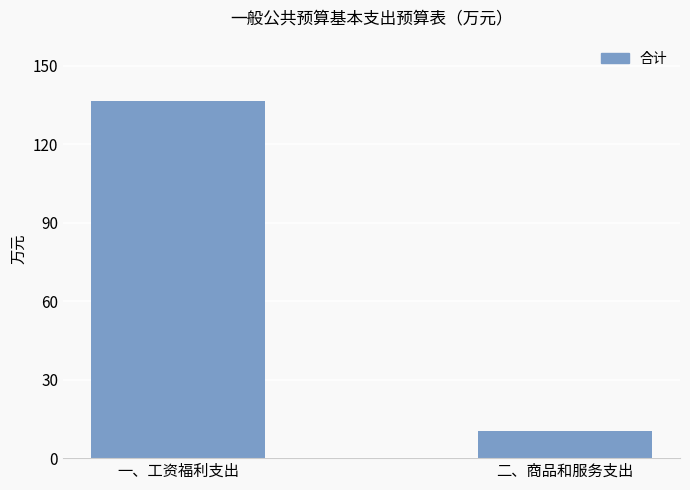

Reading left to right, list all the values displayed in this chart.

136.5	10.4